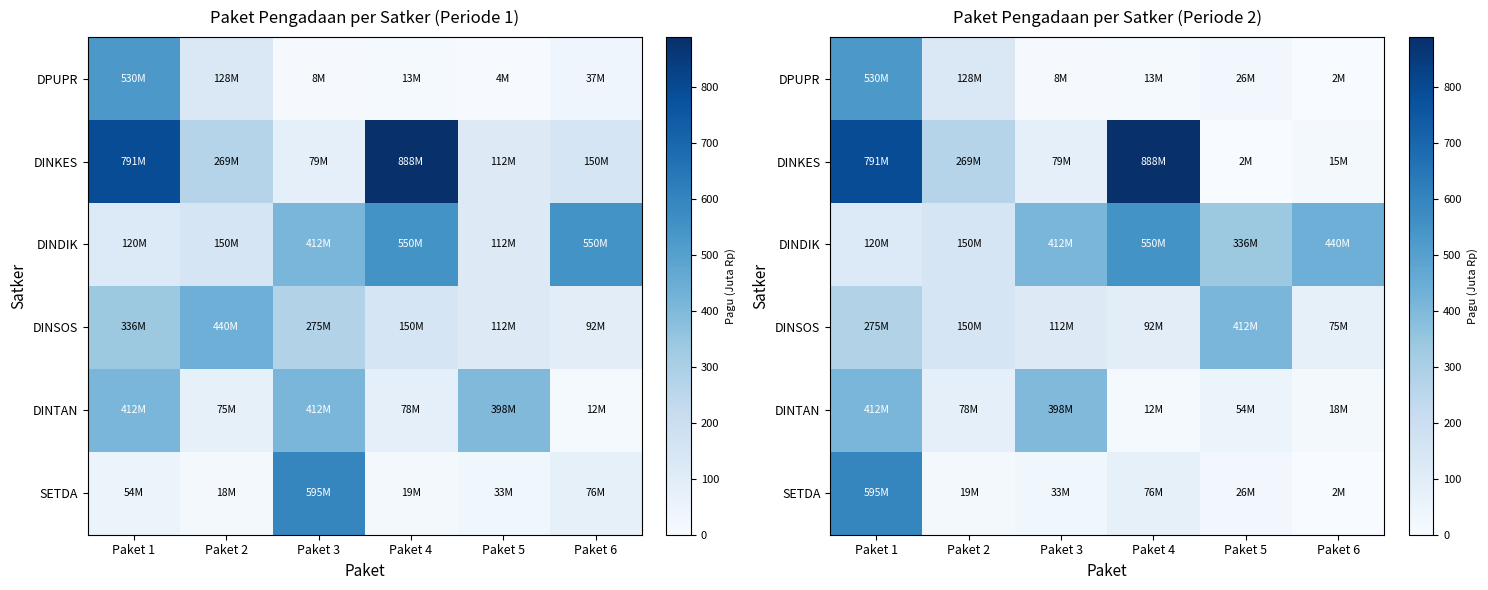

Between Paket 1 and Paket 3, which is larger?

Paket 1